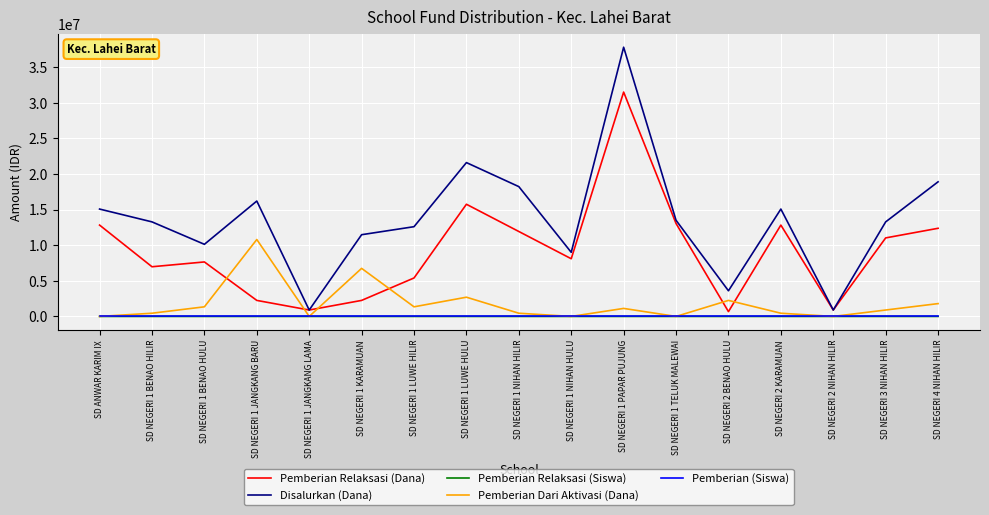

Is it true that Disalurkan (Dana) equals 21600000 at SD NEGERI 1 LUWE HULU?

True